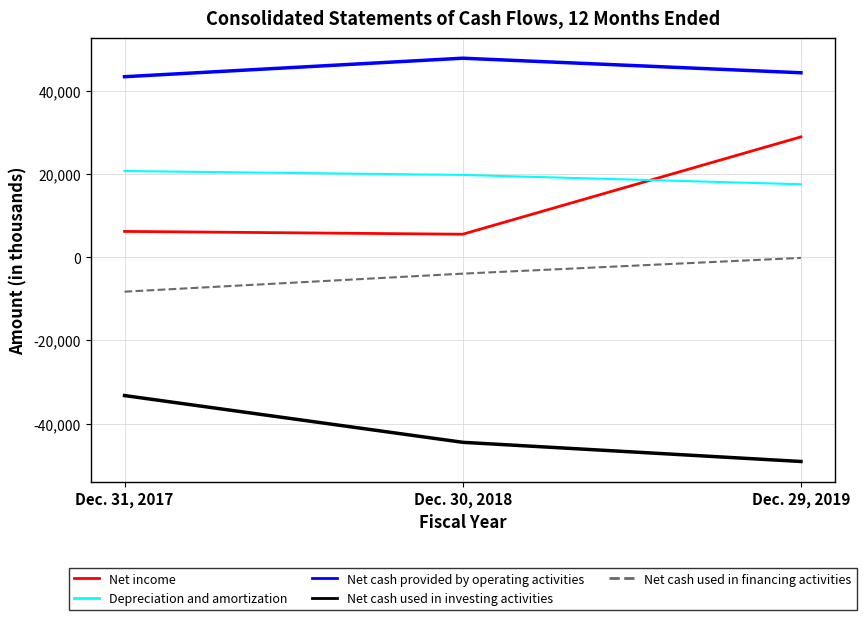

What is the lowest value of the Depreciation and amortization series?

17560